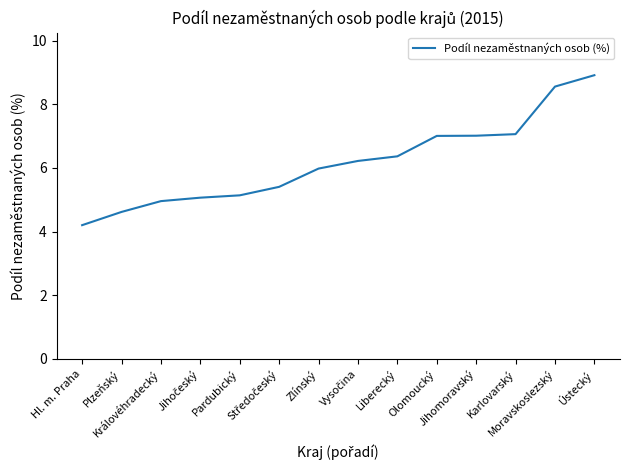

What position from the right is Hl. m. Praha?

14